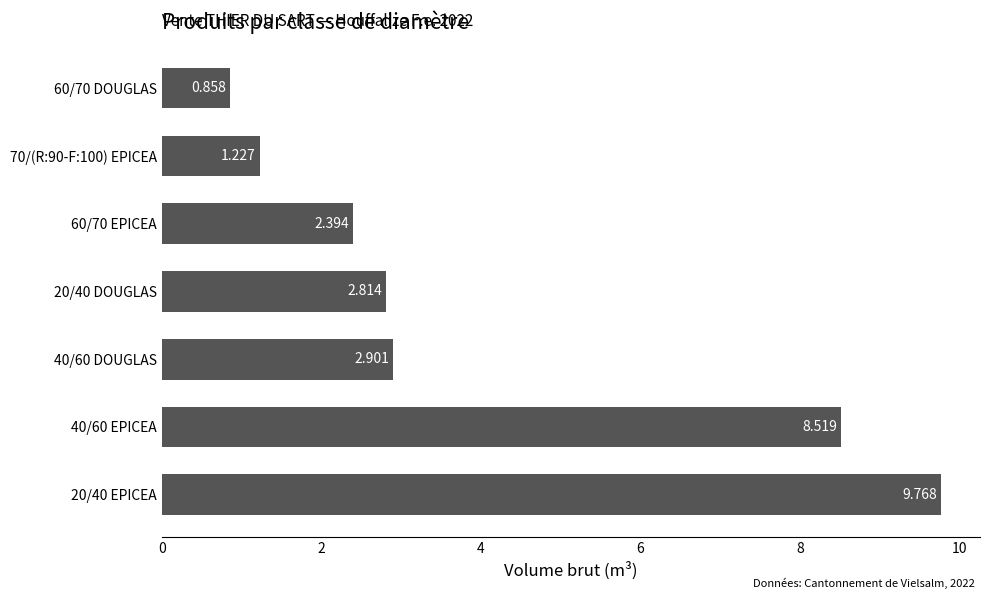

How many series are shown in this chart?

1